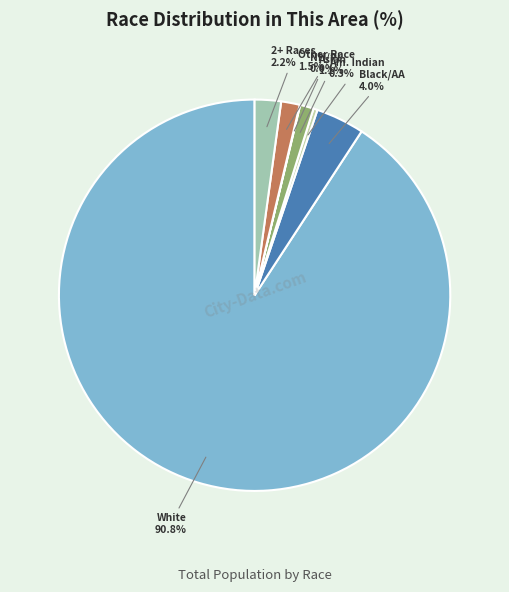

Does Black/AA account for over 50% of the chart?

No